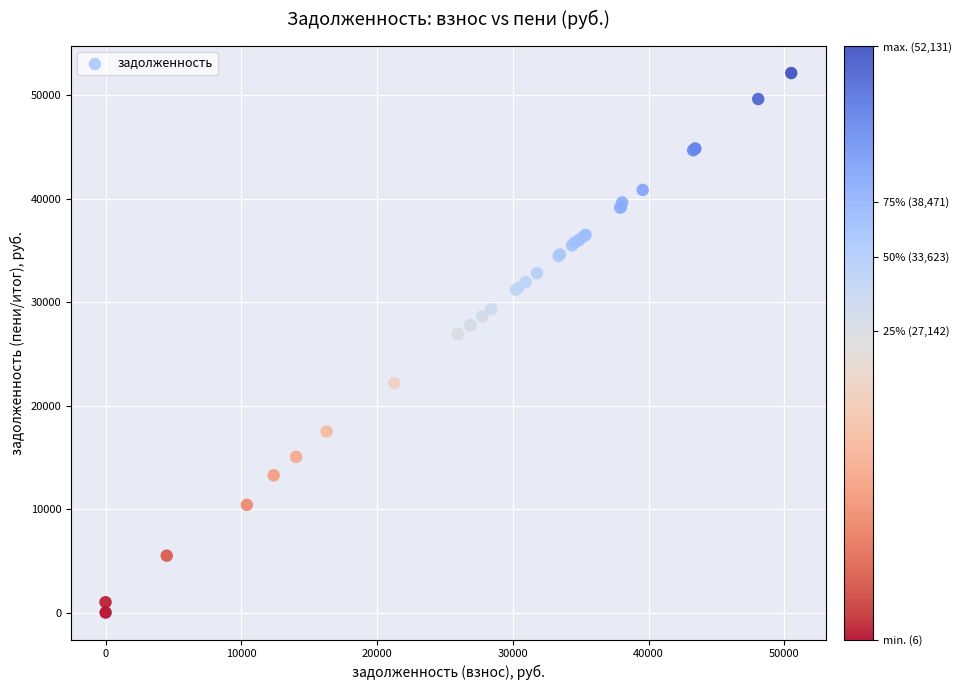

What Y value in the scatter plot is closest to 26068?

26930.6